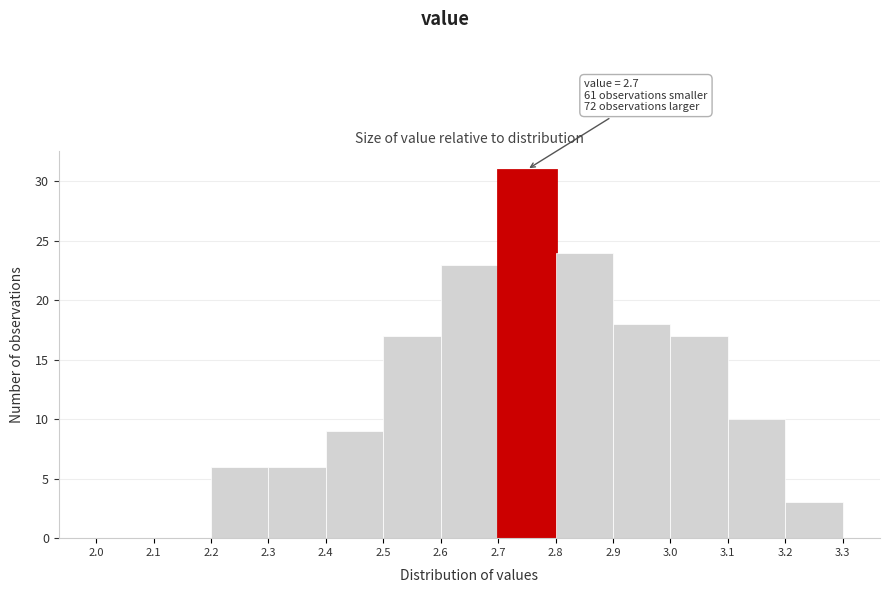

Which range on the x-axis has the tallest bar?

2.7 to 2.8